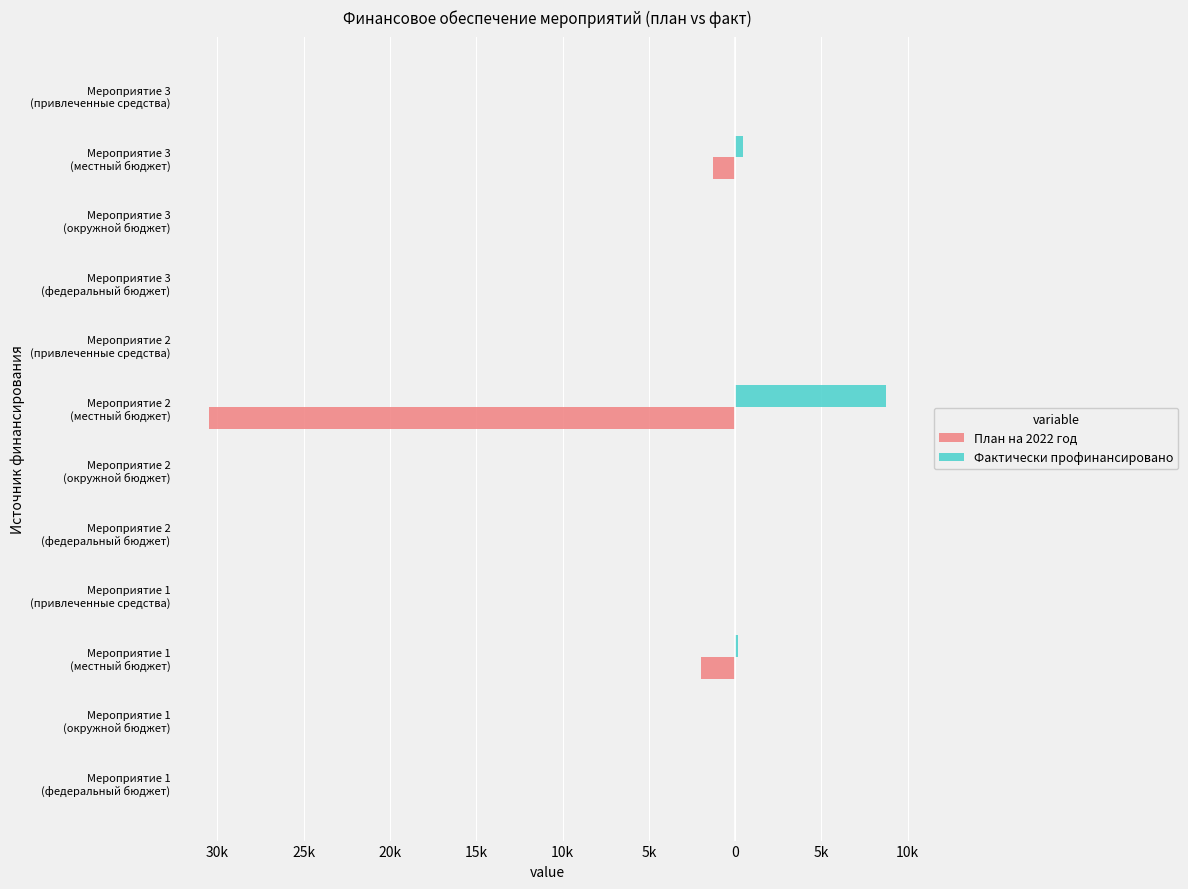

What is the sum of all Фактически профинансировано values?

9362.7